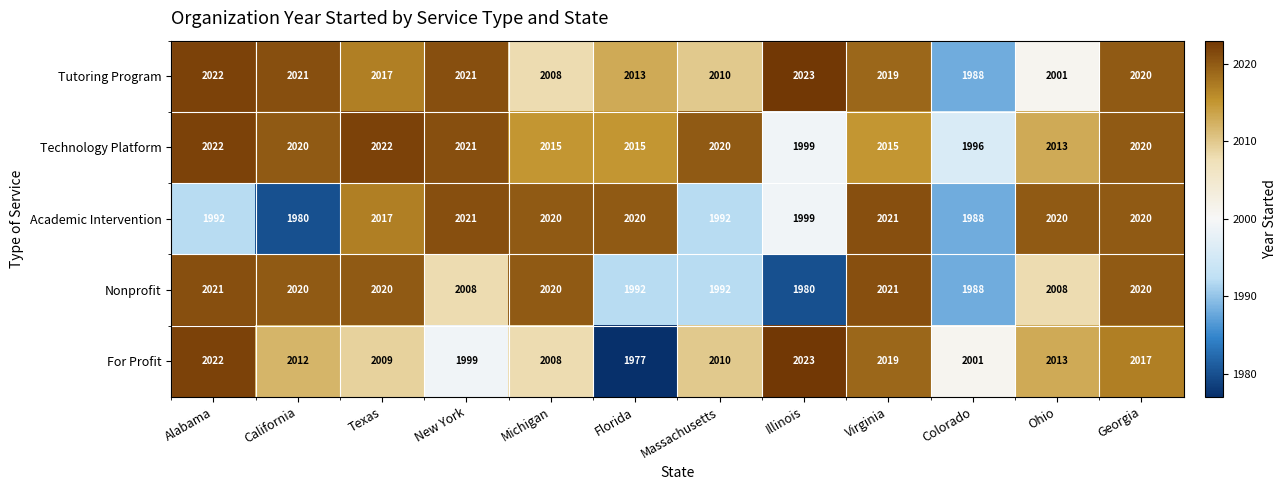

What is the difference between the Academic Intervention values at Alabama and Michigan?

28